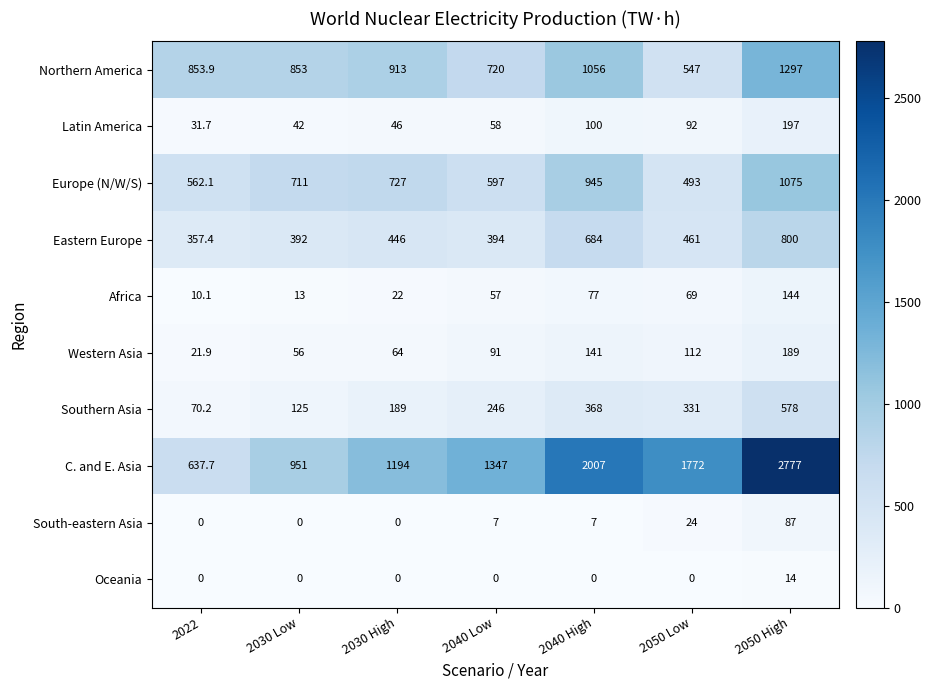

What is the sum of all Western Asia values?

674.9